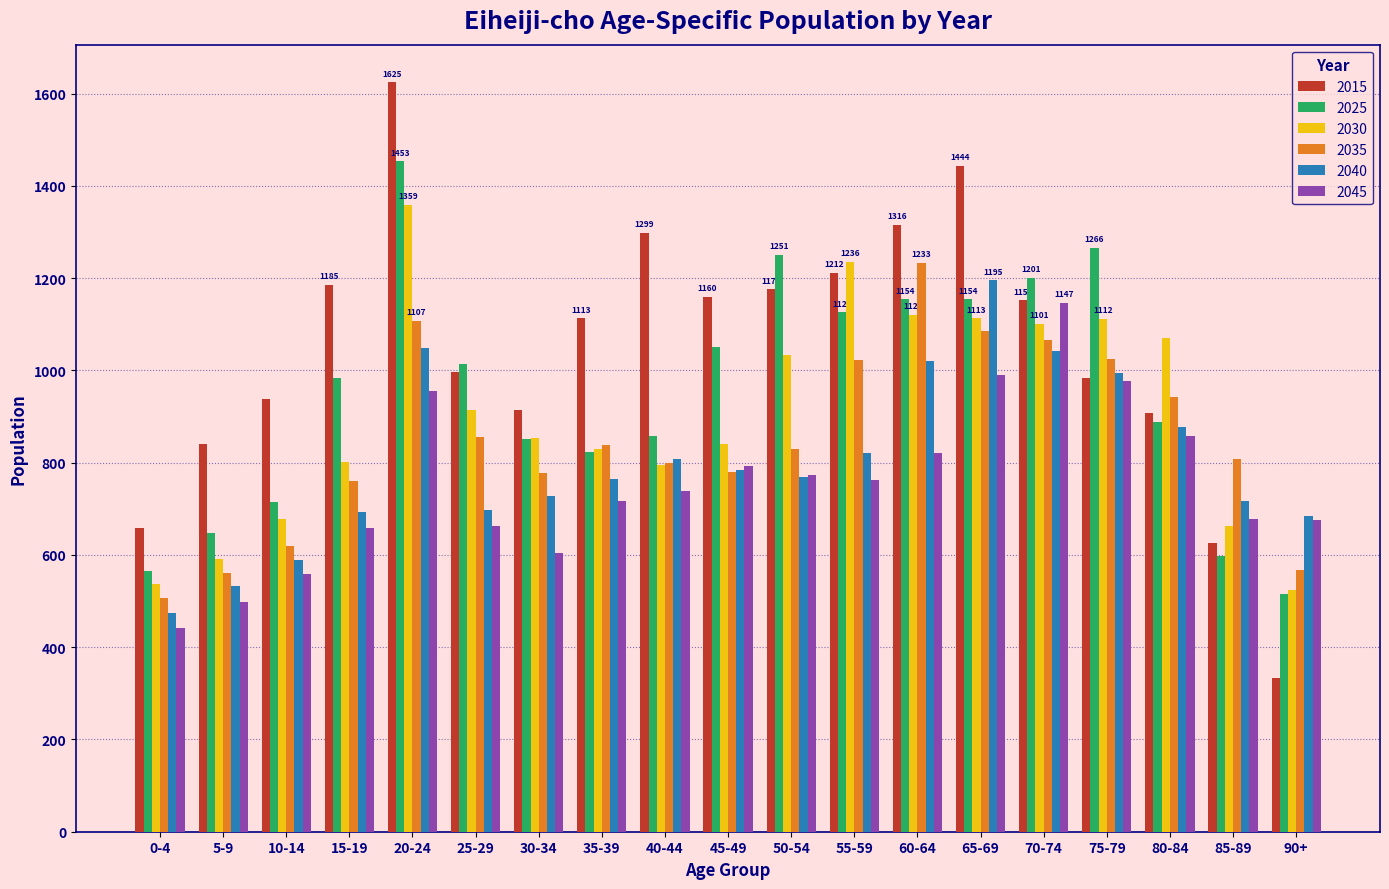

How many values in the 2045 series are below 739?

9